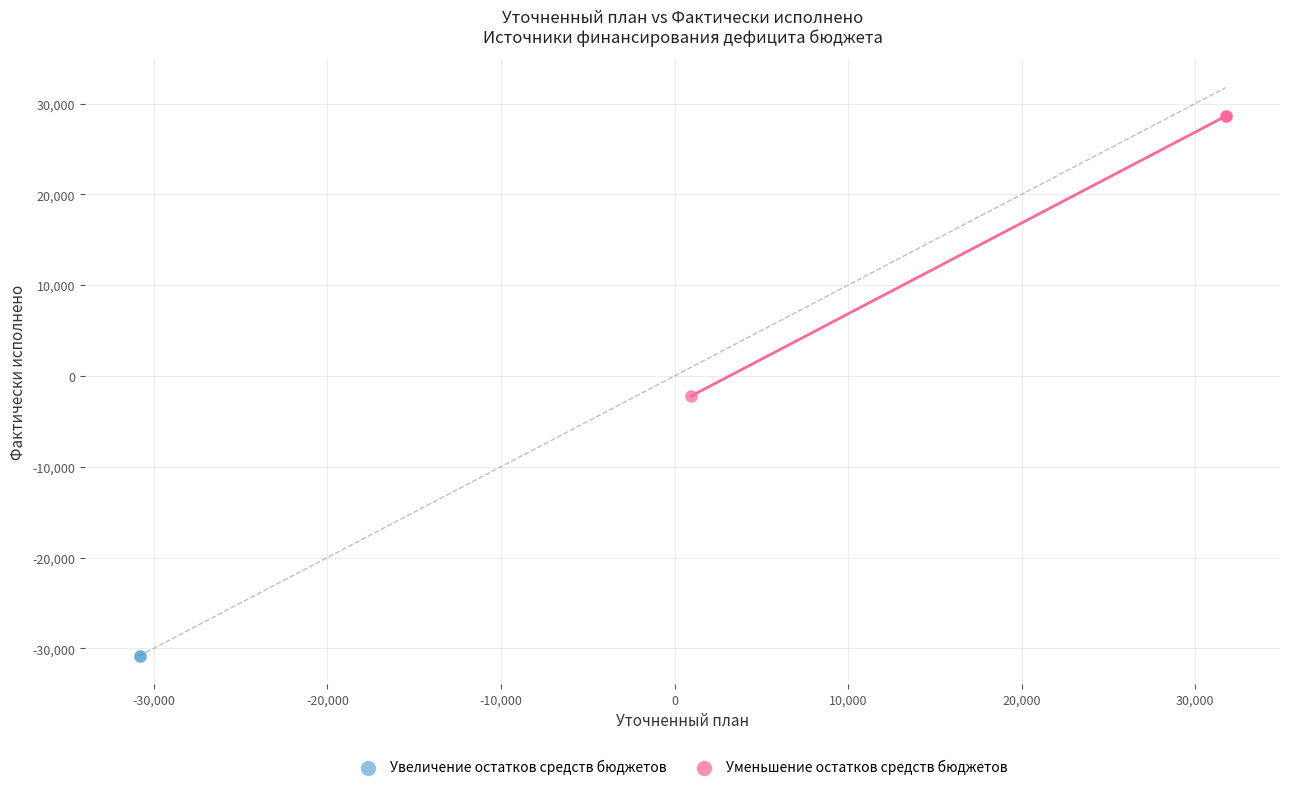

Which series contains the highest Y value?

Уменьшение остатков средств бюджетов